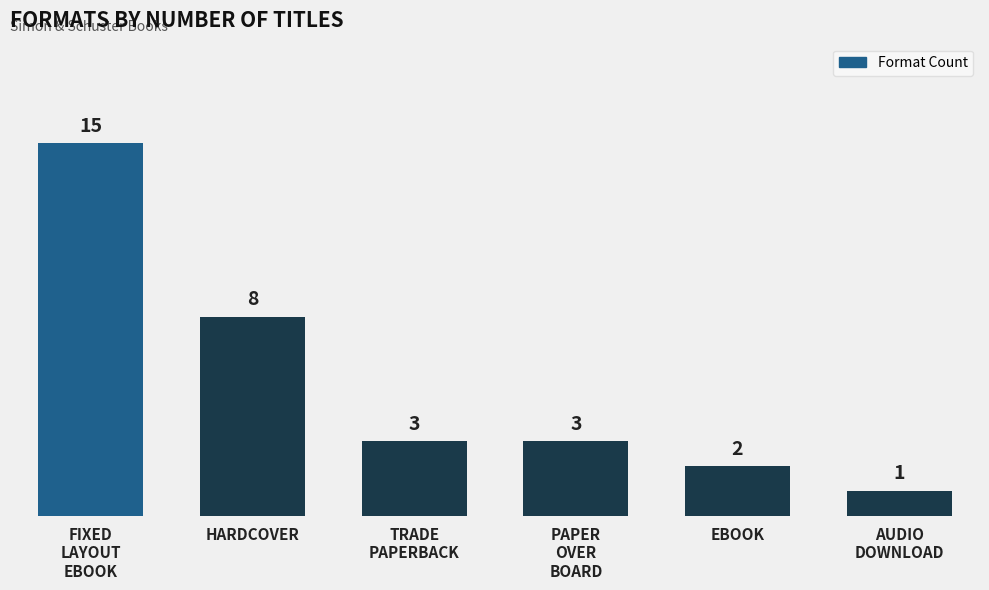

What is the sum of all values?

32